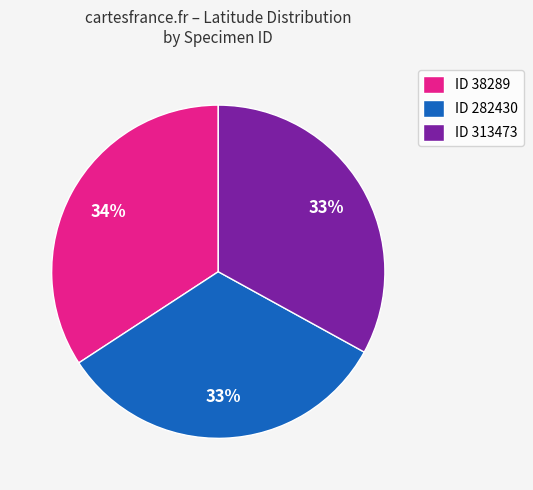

To the nearest percent, what is the combined percentage of ID 282430 and ID 313473?

66%